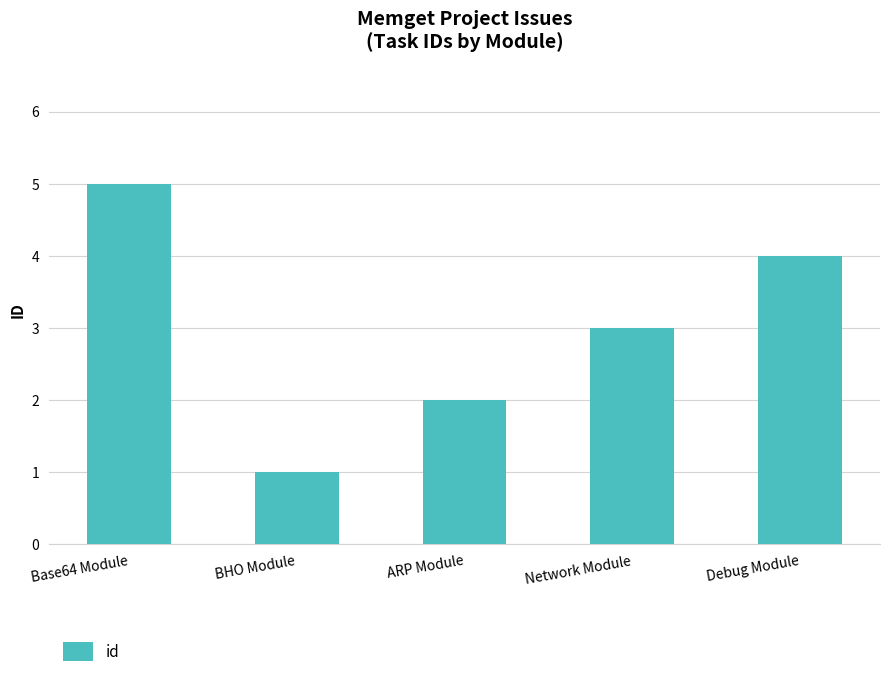

Where is the data nearest to the value 3?

Network Module